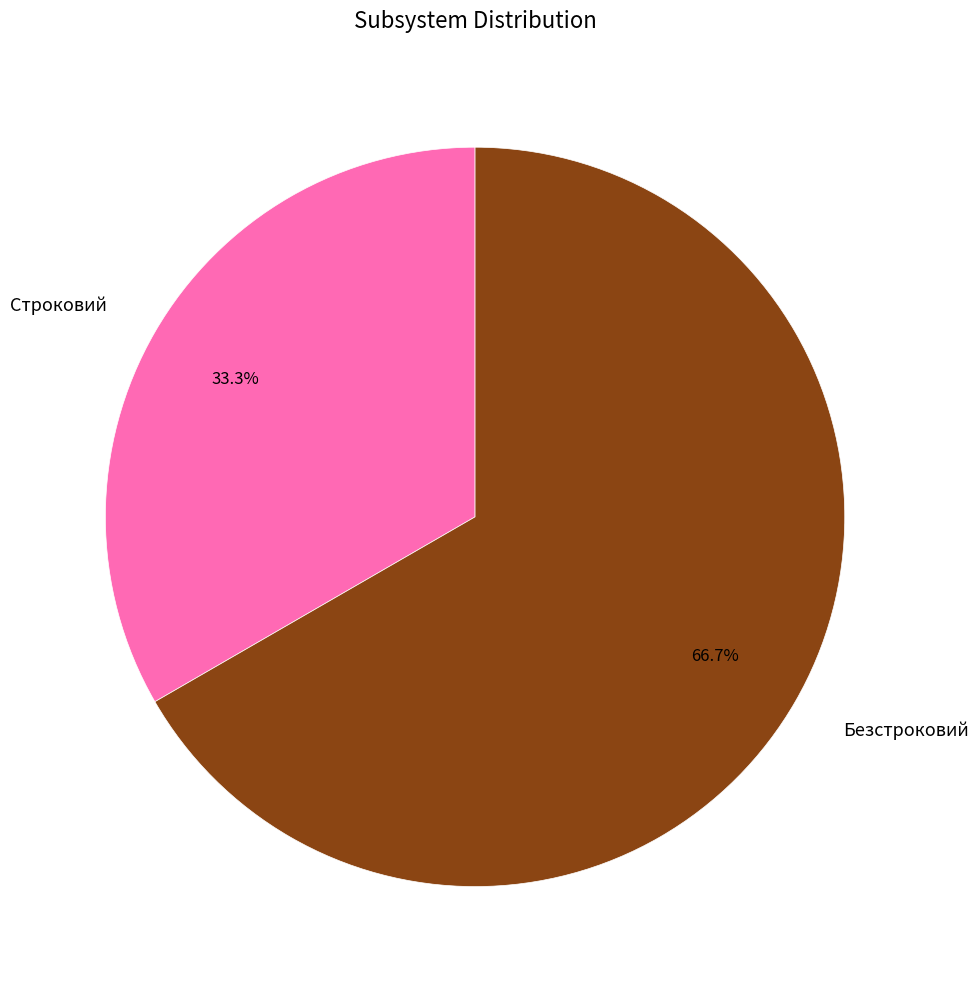

How many segments does this pie chart have?

2